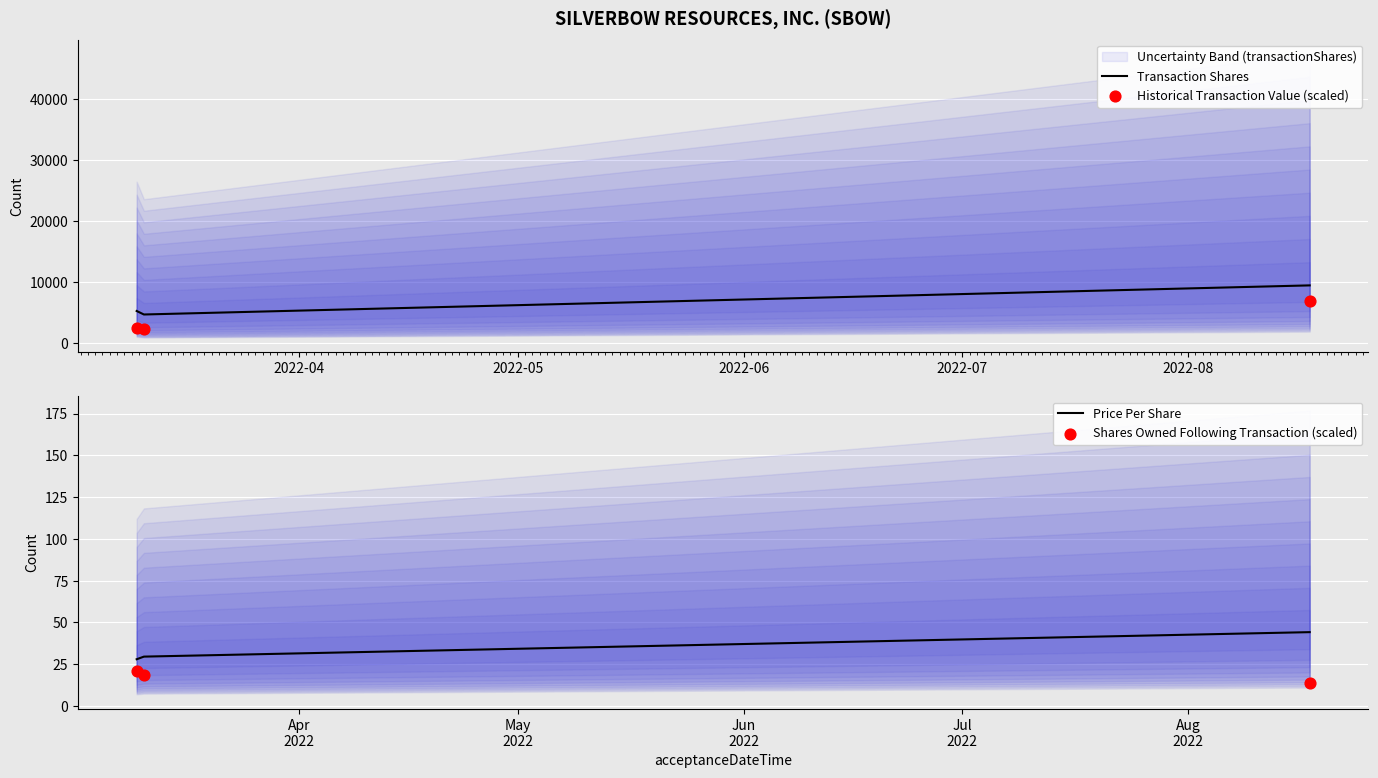

What is the maximum value for Transaction Shares?

9474